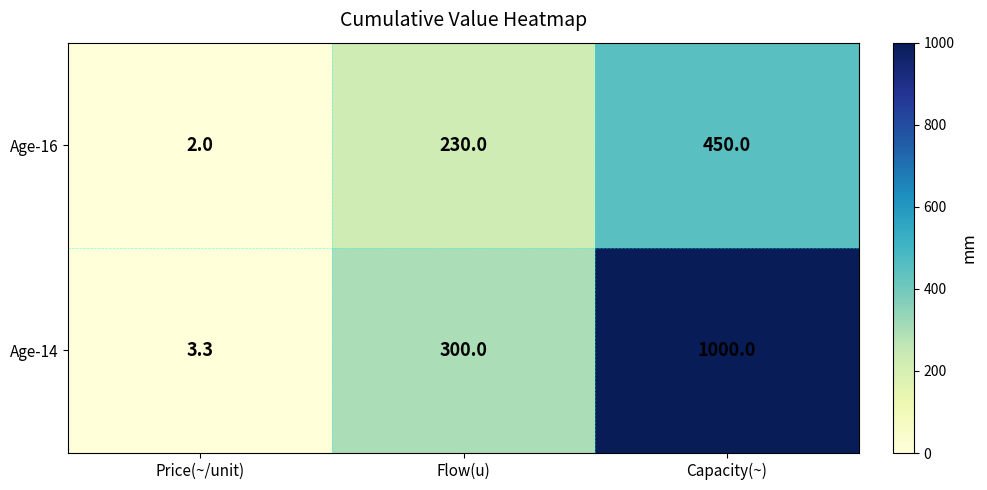

List the series in order of their peak value, highest first.

Age-14, Age-16